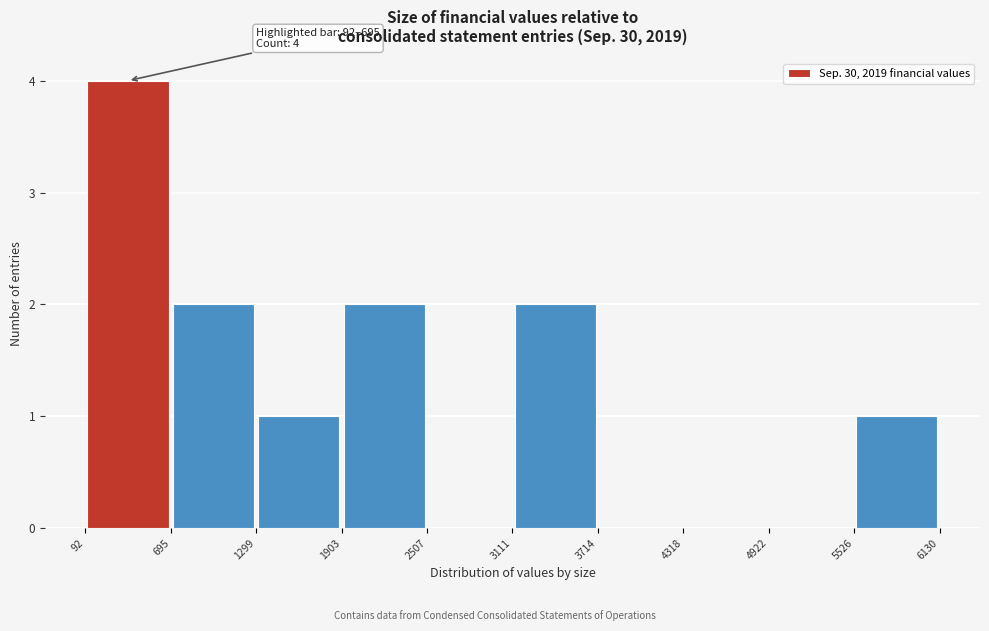

Over which range of the x-axis is the bar tallest?

92 to 695